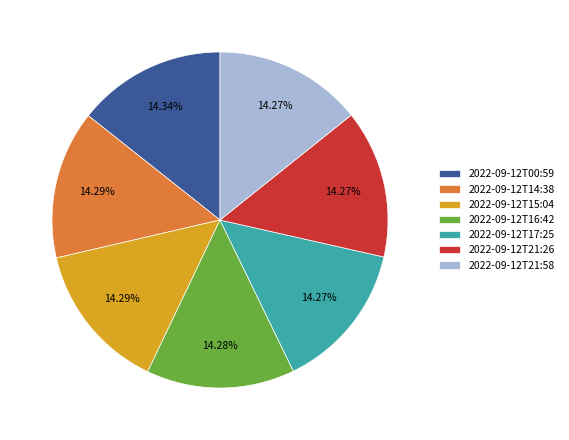

Does any single category account for the majority?

No